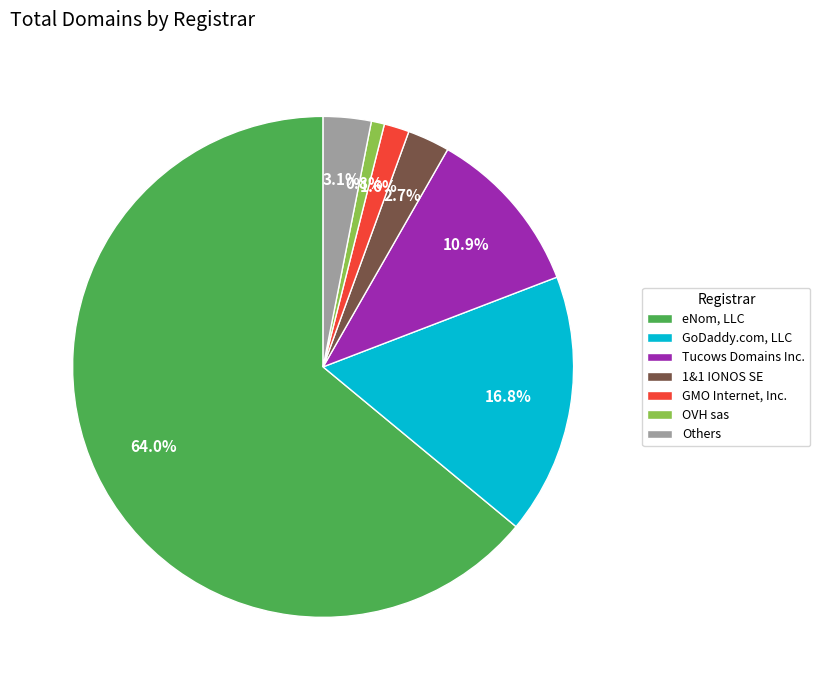

To the nearest percent, what is the average slice percentage?

14%